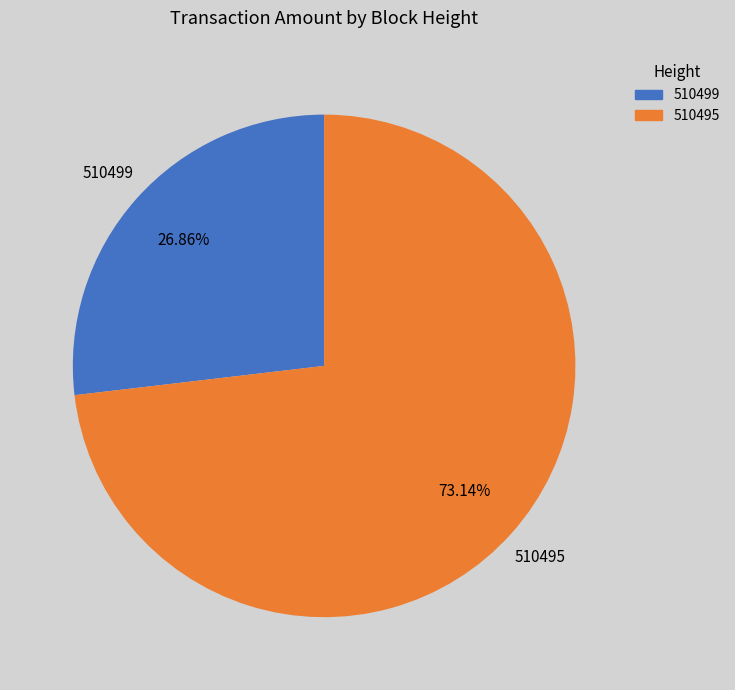

Which slice is the smallest?

510499